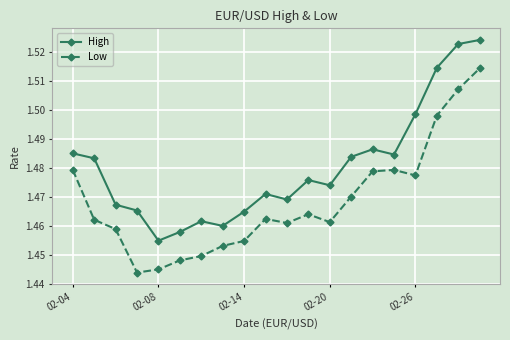

True or false: High has more than 2 points higher than both neighbors.

True